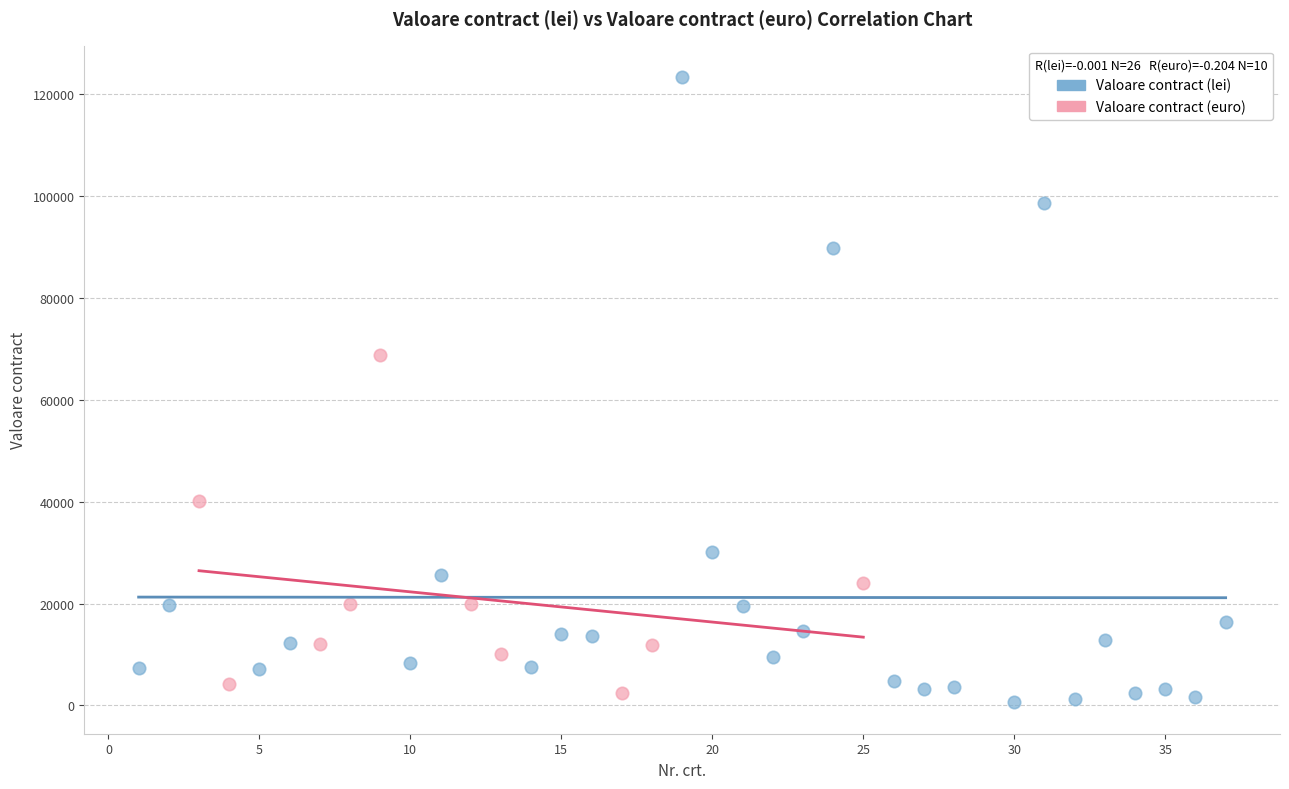

Which series has the largest Y range (max minus min)?

Valoare contract (lei)